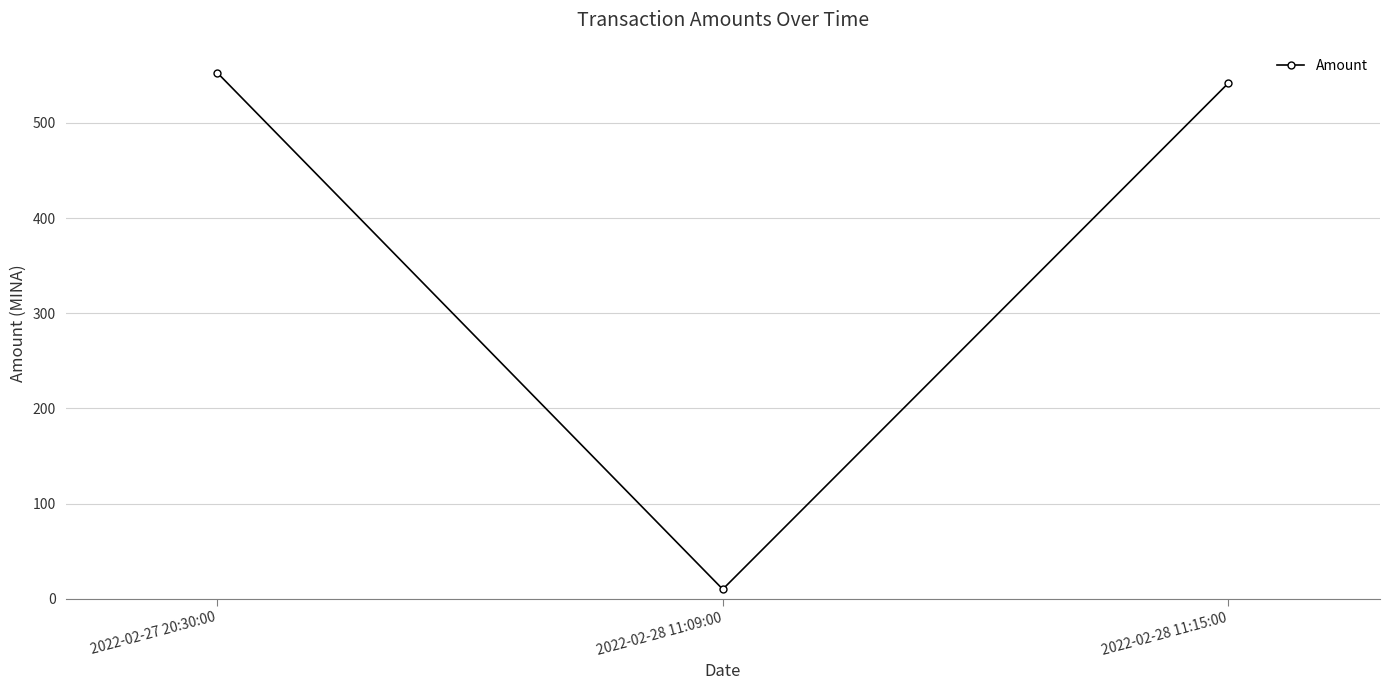

The chart shows a value of 552.9 at 2022-02-27 20:30:00. True or false?

True